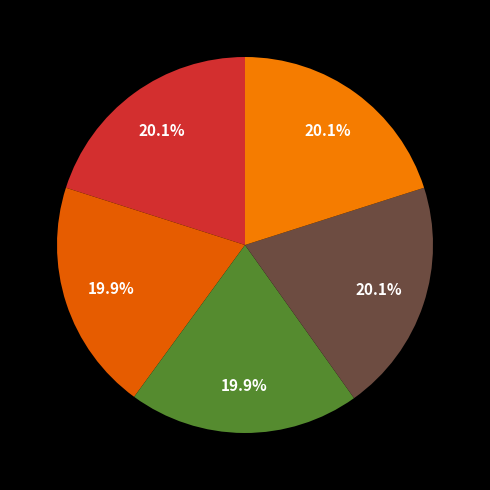

How many segments does this pie chart have?

5